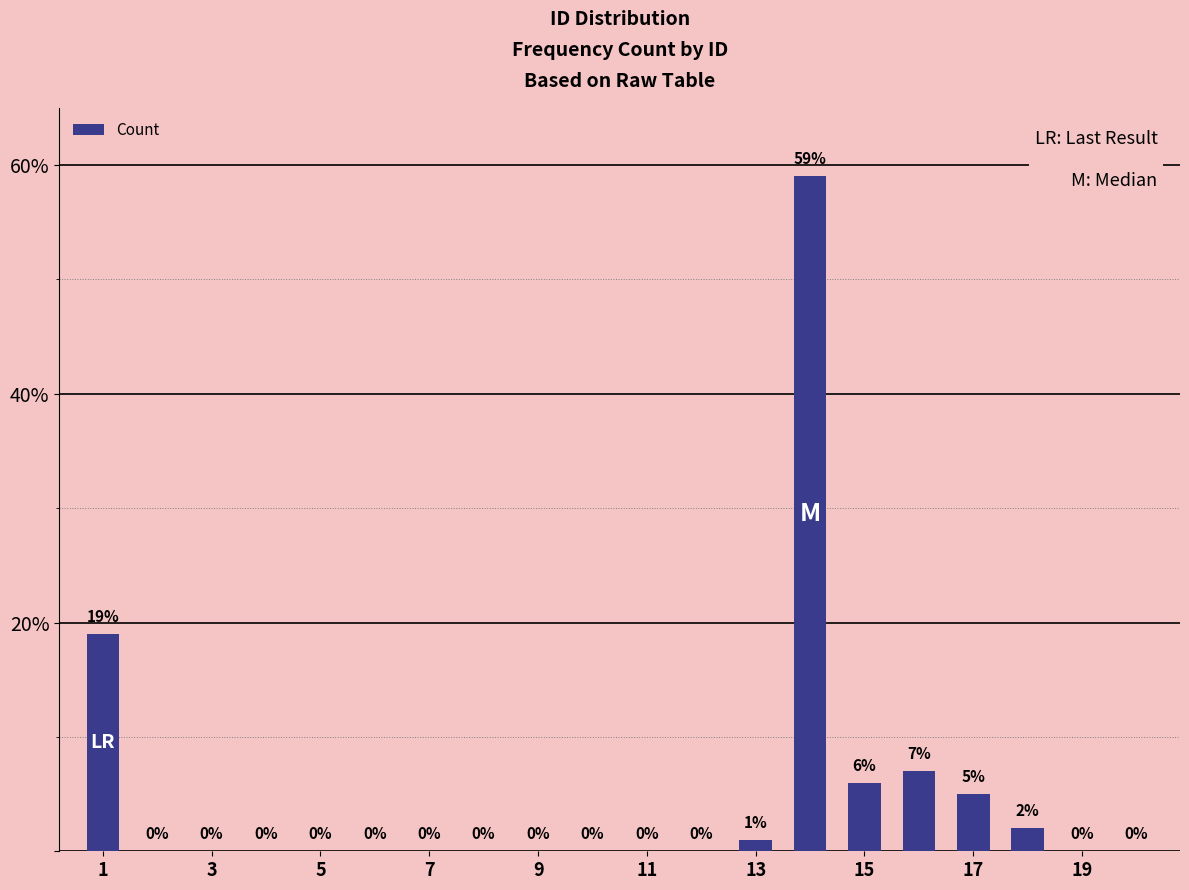

Reading right to left, extract all data points from this chart.

0	0	2	5	7	6	59	1	0	0	0	0	0	0	0	0	0	0	0	19